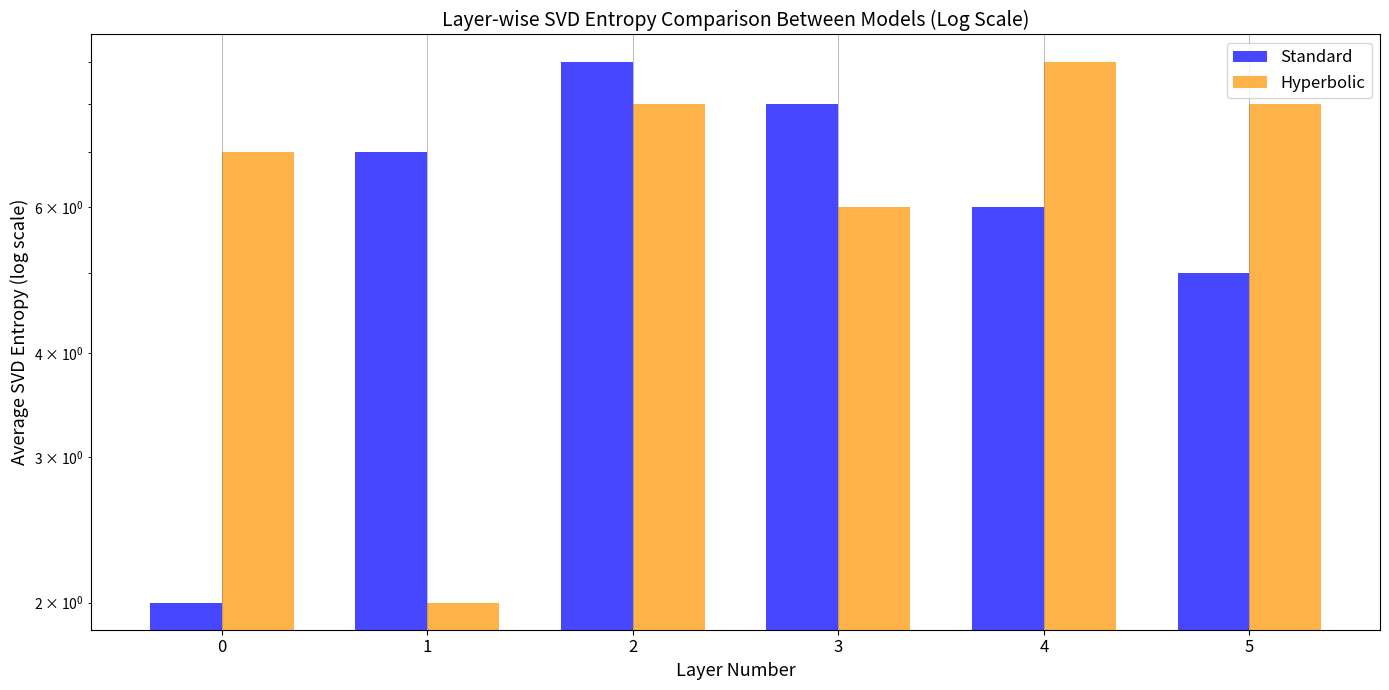

At how many categories does at least one series exceed 2?

6